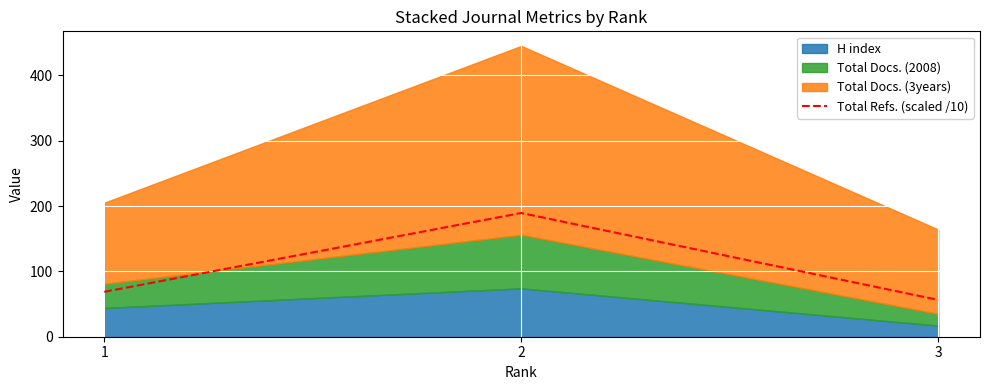

What is the ratio of the value at 2 to the value at 3?

3.4